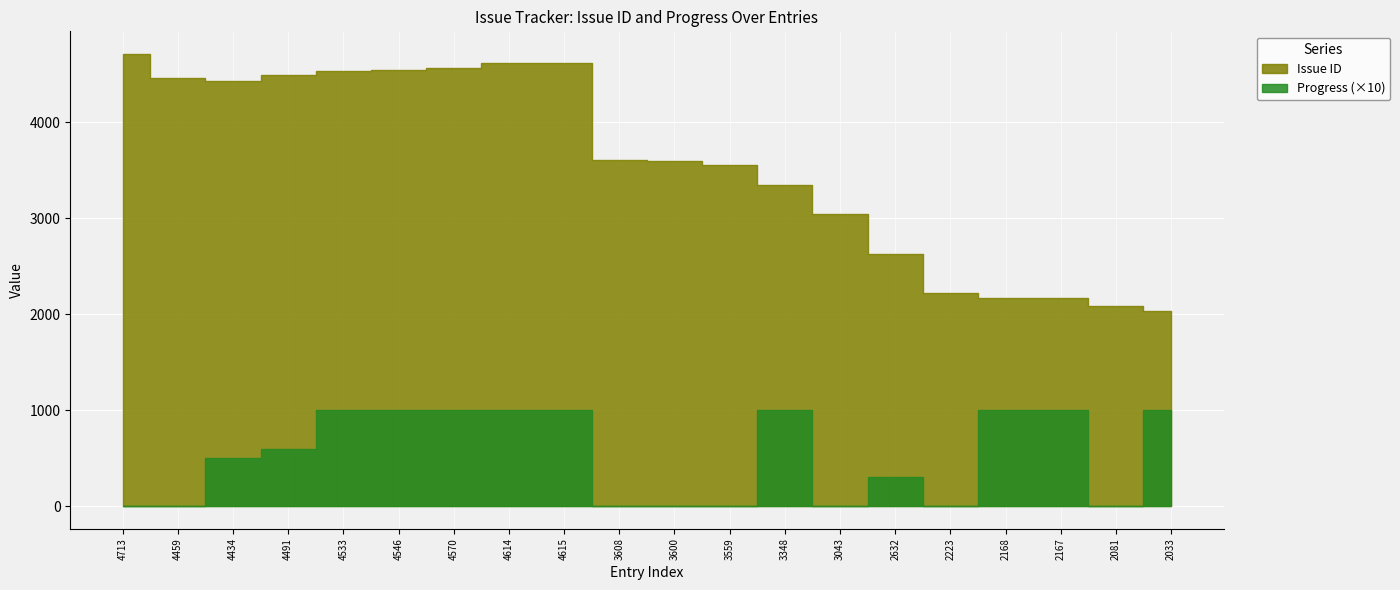

True or false: Progress has a value of 23 at 4434.

False